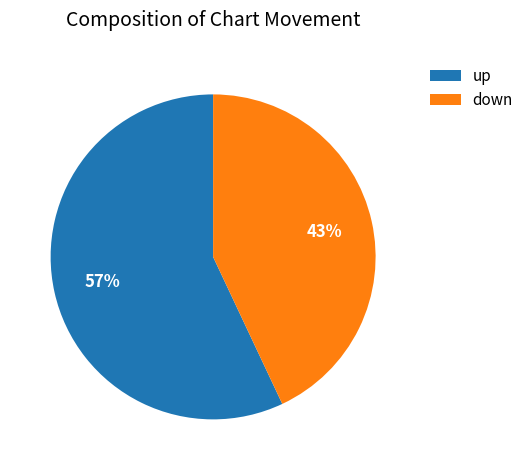

To the nearest percent, what is the combined percentage of up and down?

100%